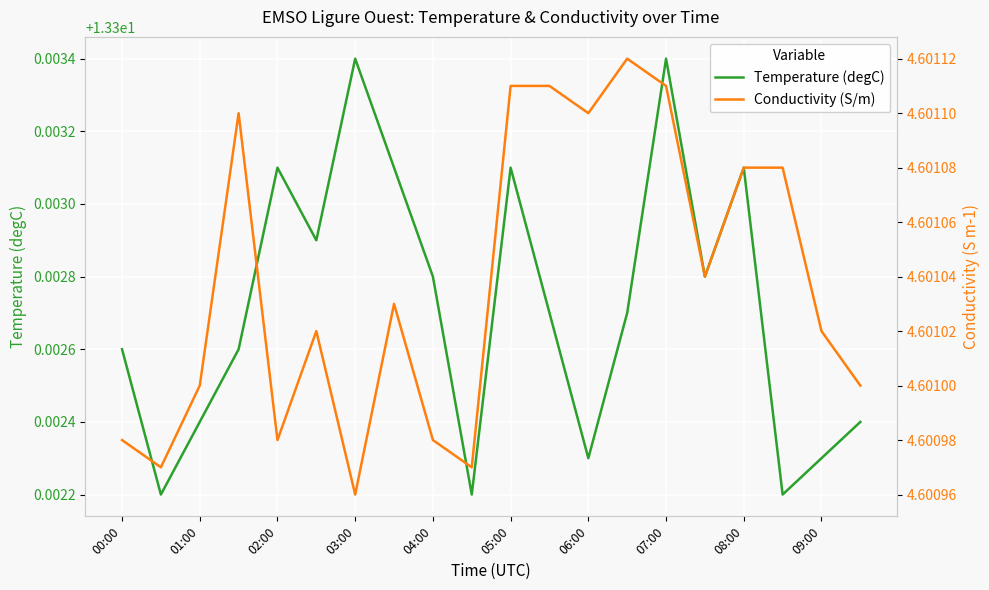

Which series has the widest spread of values?

Temperature (degC)